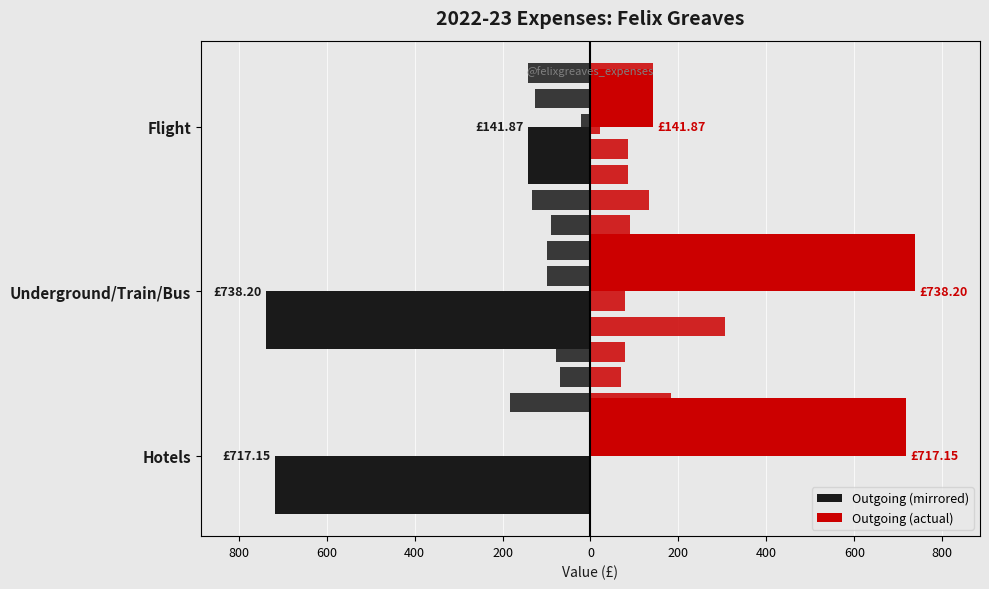

Is it true that Hotels / Train / Flight (right) equals 1234.6 at Underground/Train/Bus?

False